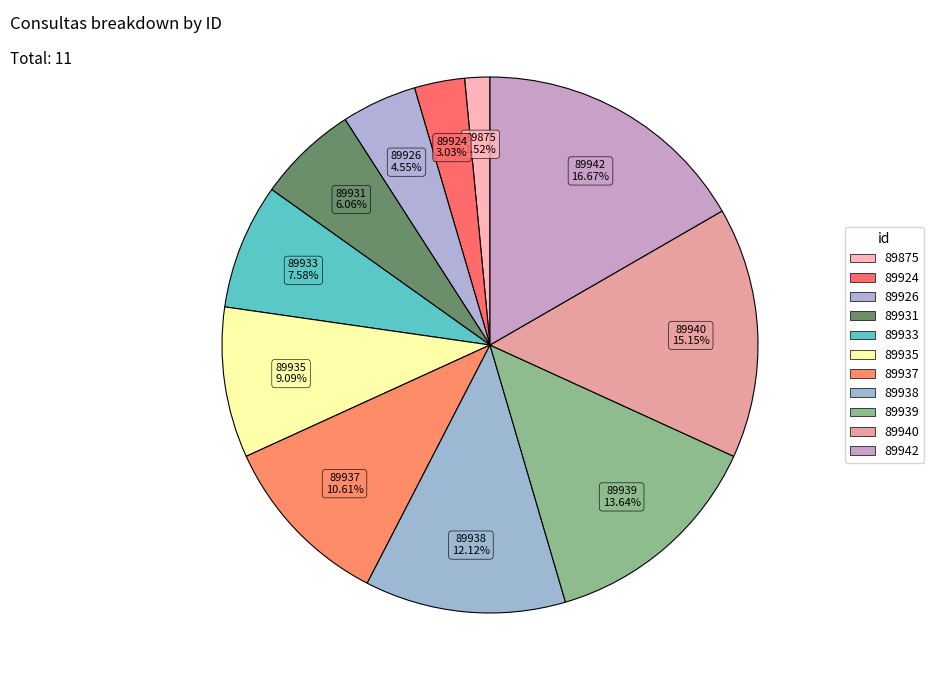

To the nearest percent, what is the combined percentage of 89875 and 89924?

5%